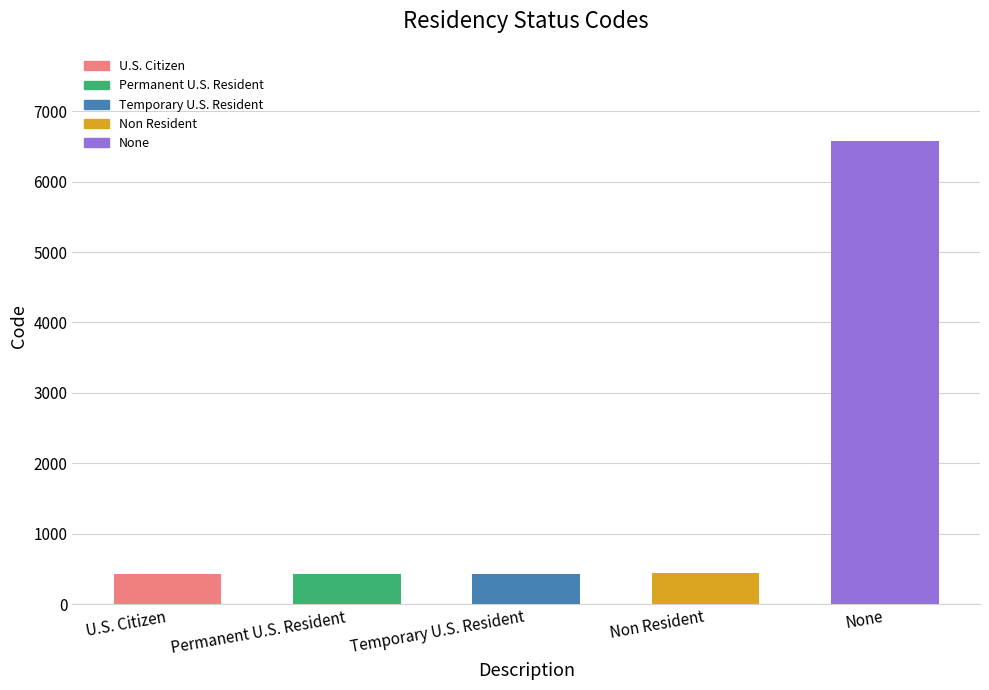

What is the sum of the values at Temporary U.S. Resident and U.S. Citizen?

866